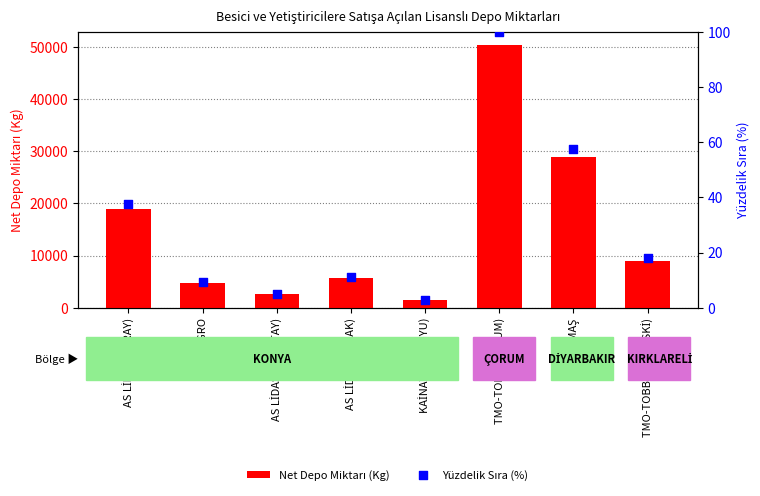

Which series has the largest total across all categories?

Net Depo Miktarı (Kg)